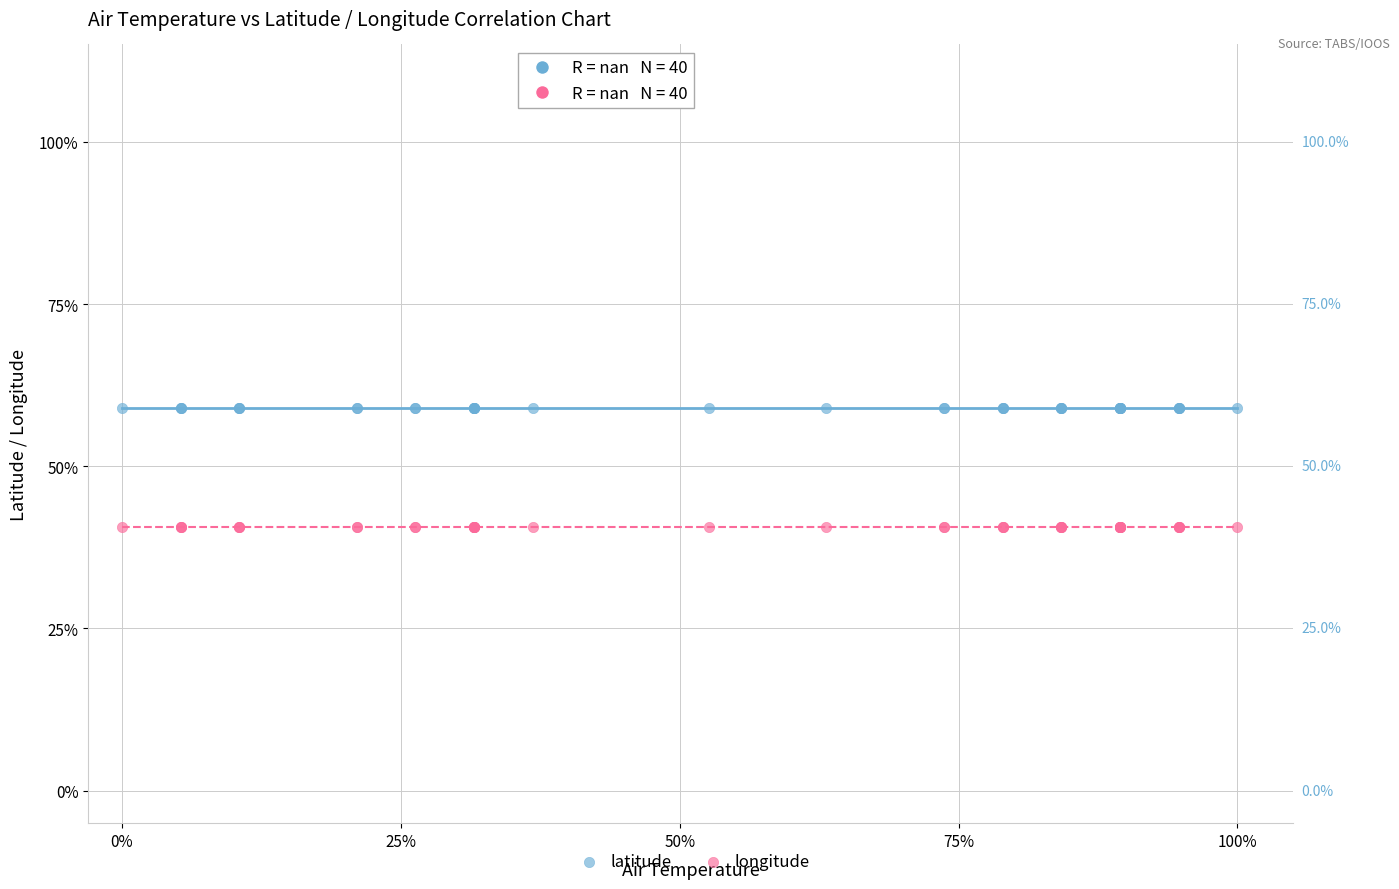

Which series contains the highest Y value?

latitude